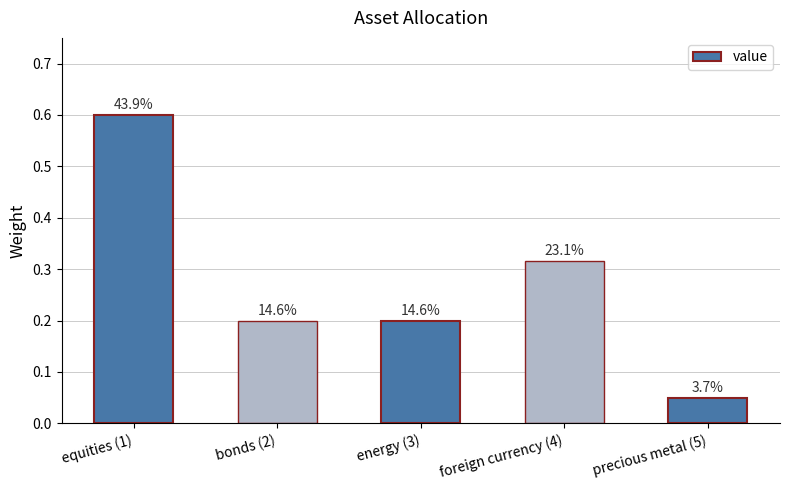

Which has a higher value, equities (1) or bonds (2)?

equities (1)